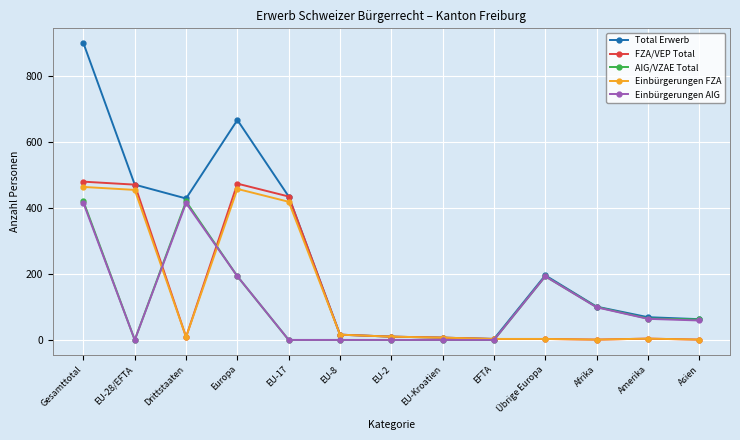

What is the label of the 10th point from the right?

Europa